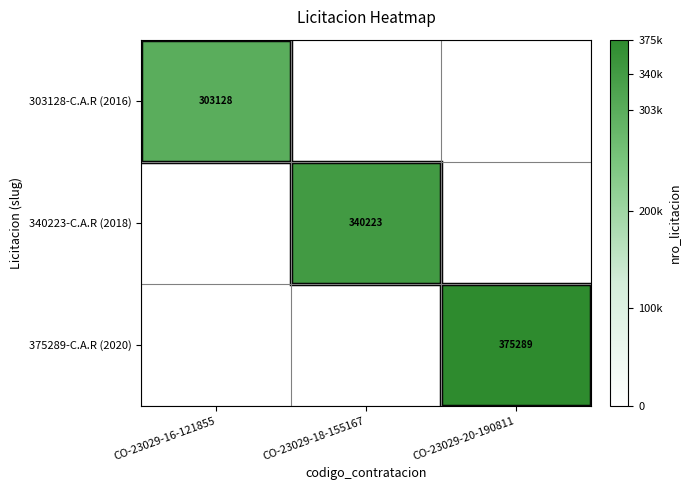

True or false: 375289-C.A.R (2020) has a value of 375289 at CO-23029-20-190811.

True